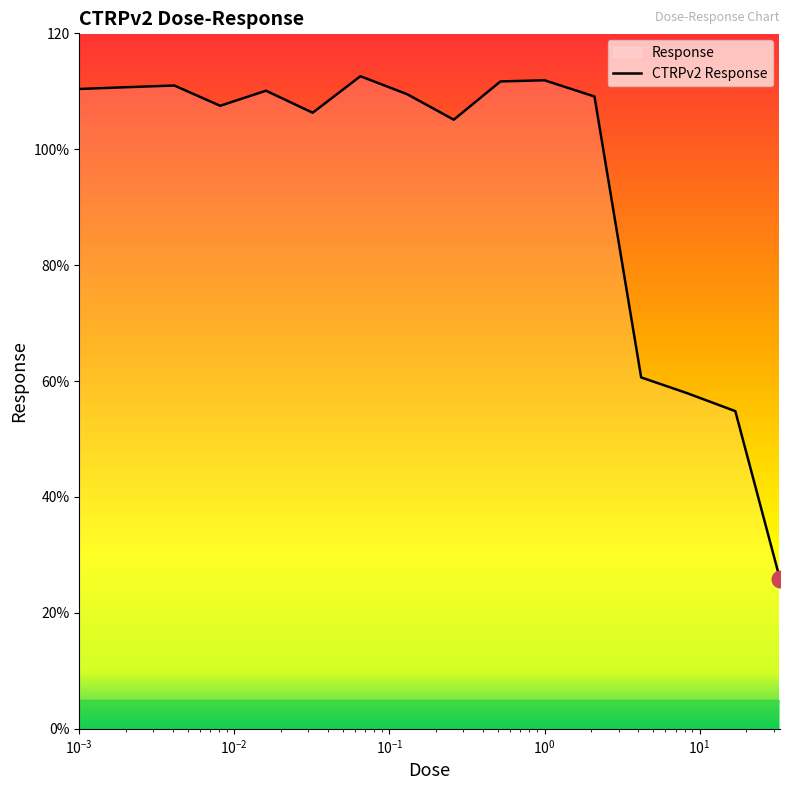

How many lines are shown in the chart?

1